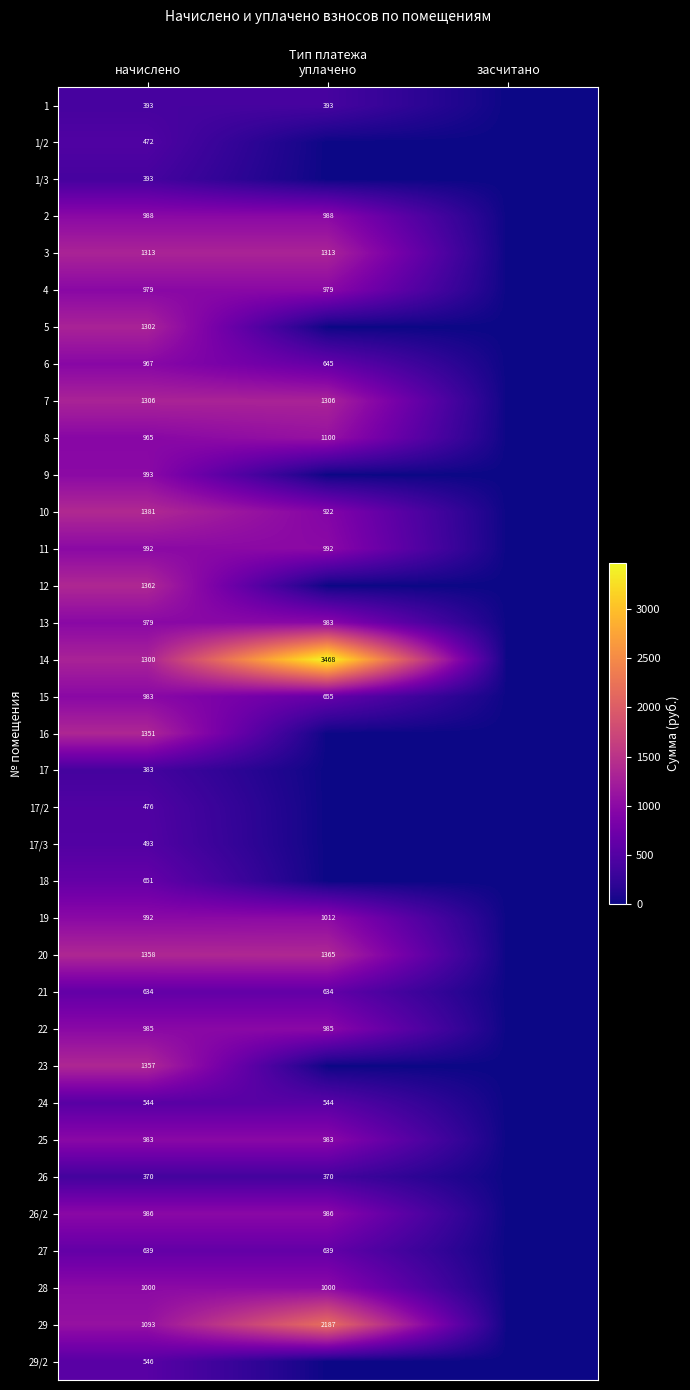

Is the value of 19 at уплачено greater than the value of 17/3 at начислено?

Yes